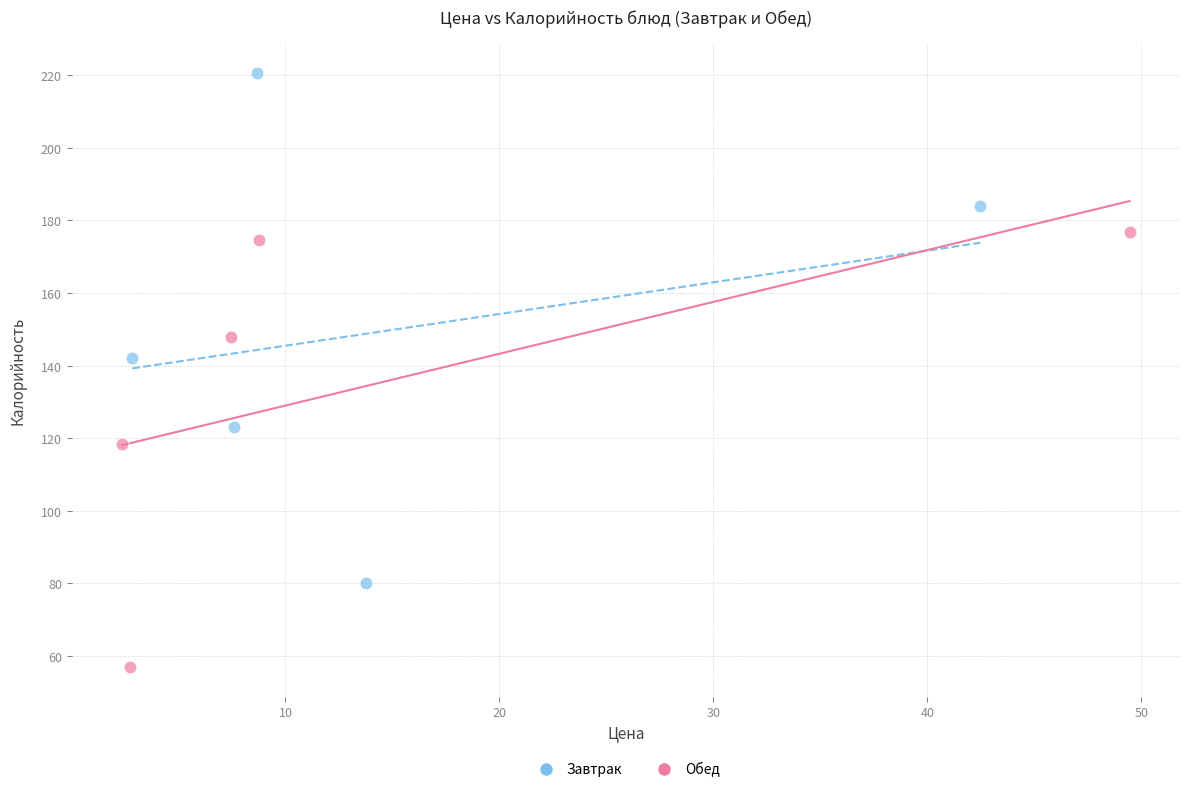

Which series reaches the minimum Y coordinate?

Обед